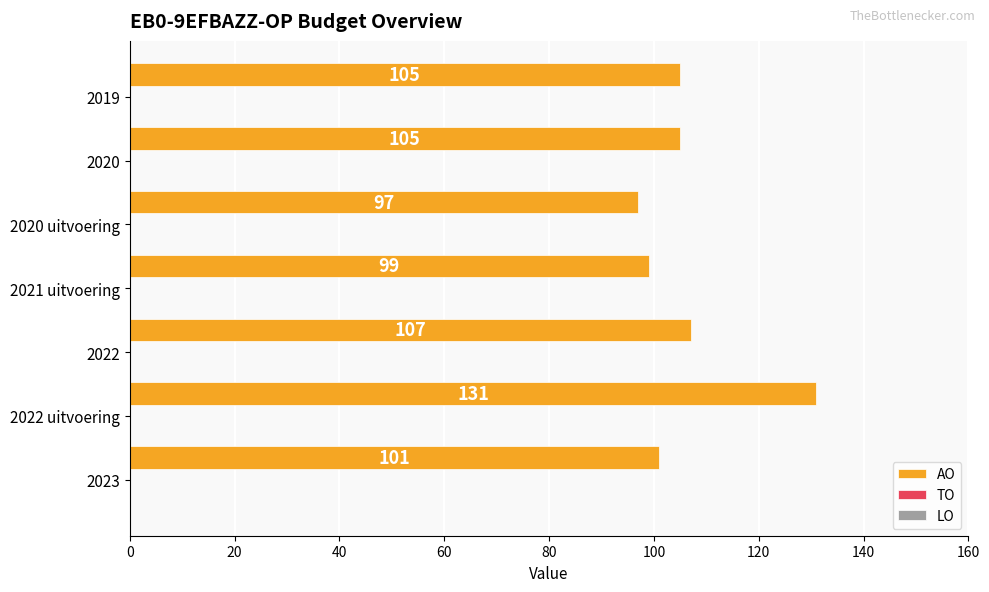

What is the difference between the second highest and minimum values?

10